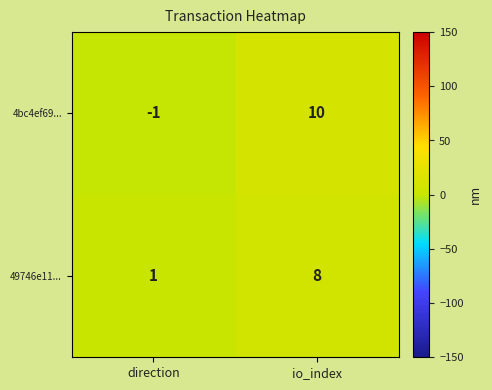

Reading left to right, transcribe all the data shown in this chart.

4bc4ef69...: -1	10
49746e11...: 1	8